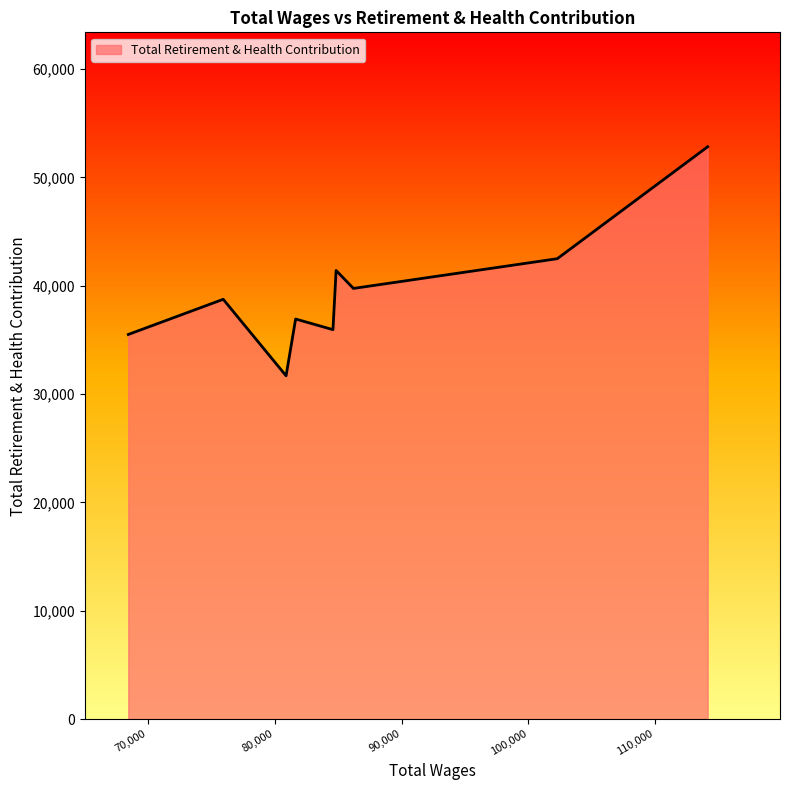

What is the smallest value displayed?

31687